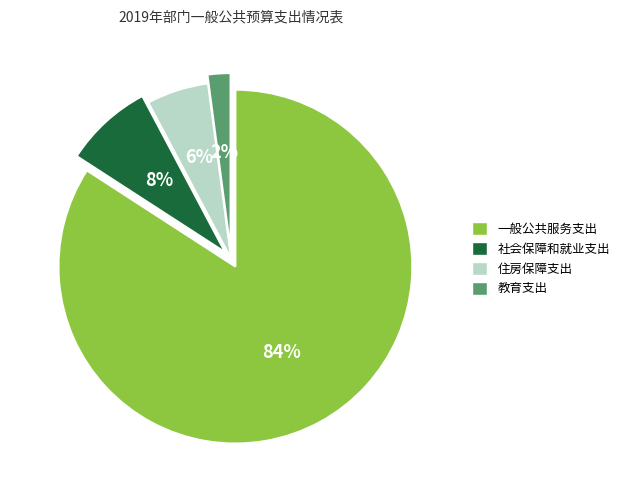

How many slices are in this pie chart?

4